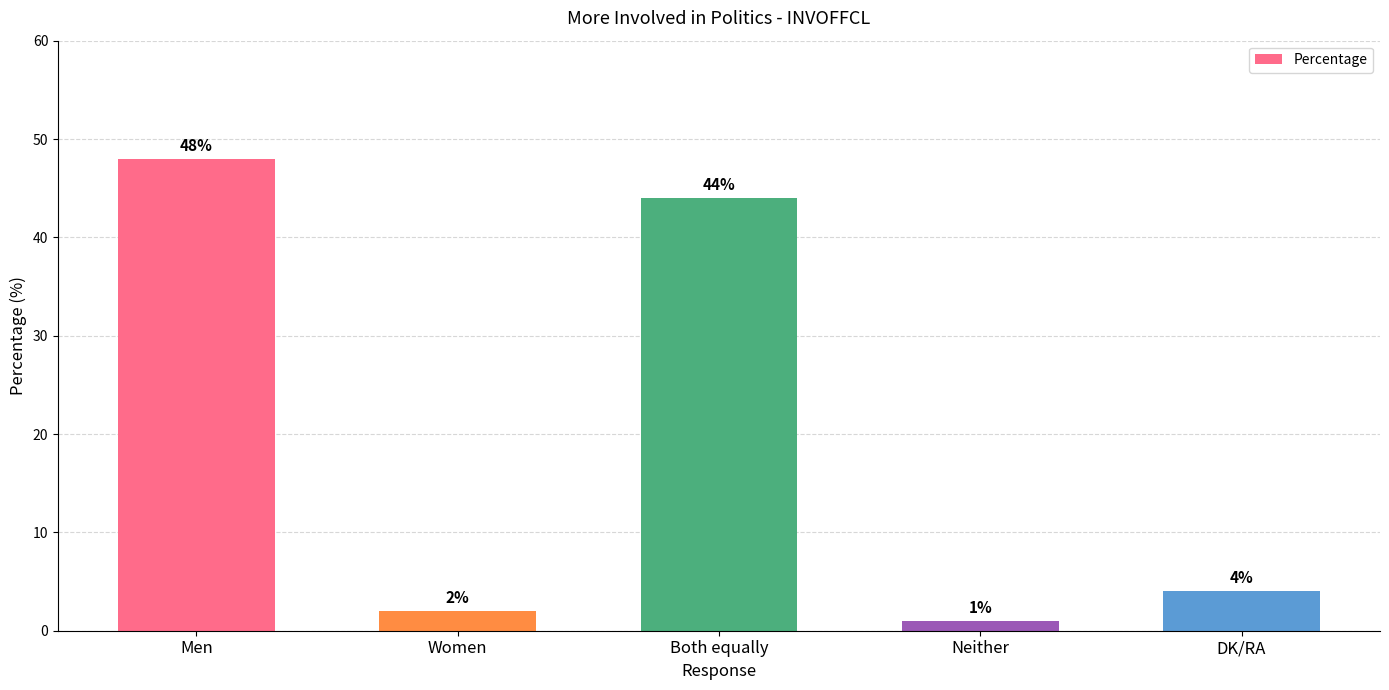

Rank the categories by value from lowest to highest.

Neither, Women, DK/RA, Both equally, Men